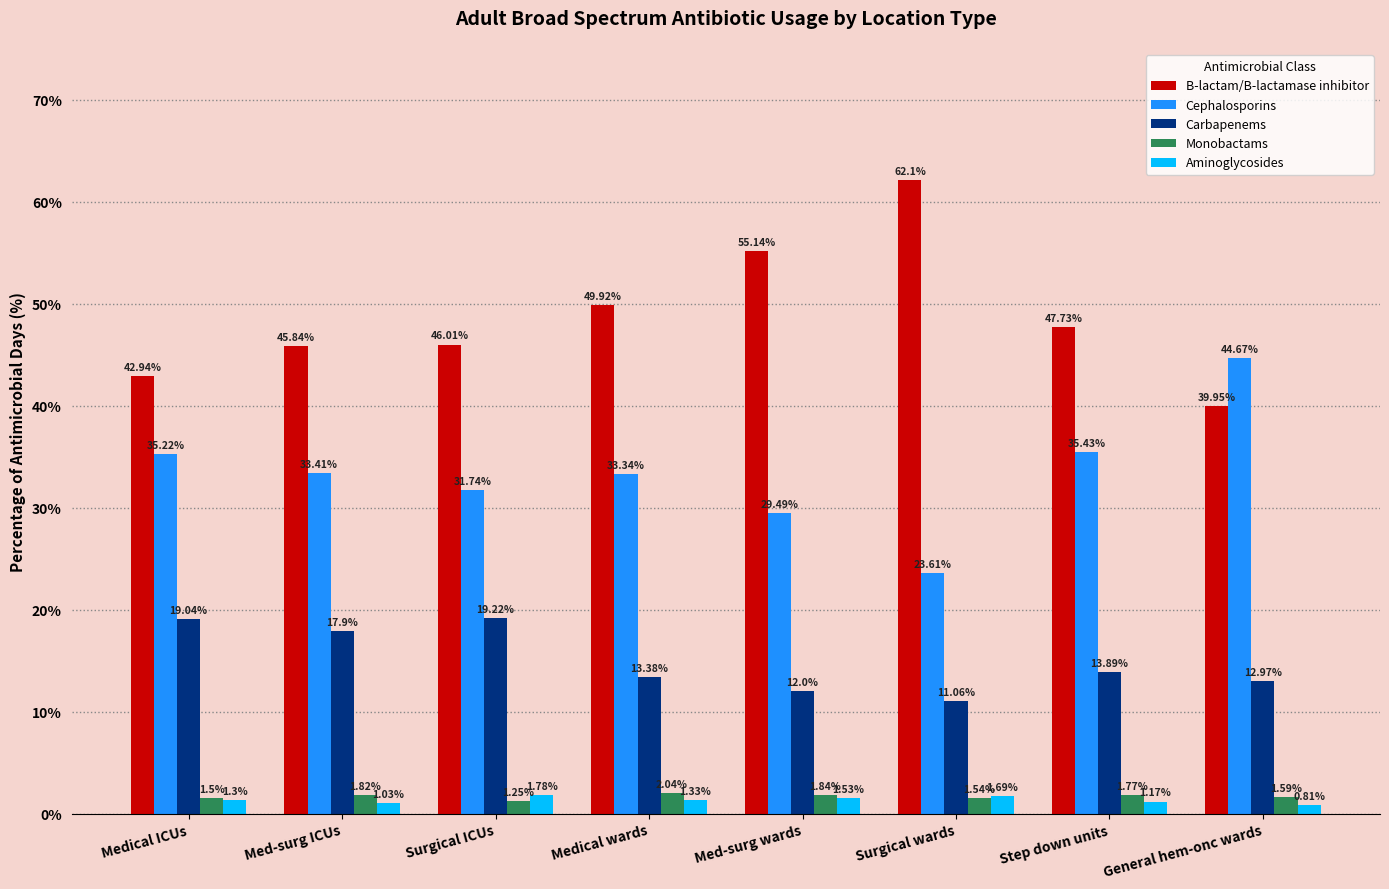

What is the label of the 8th bar from the right?

Medical ICUs